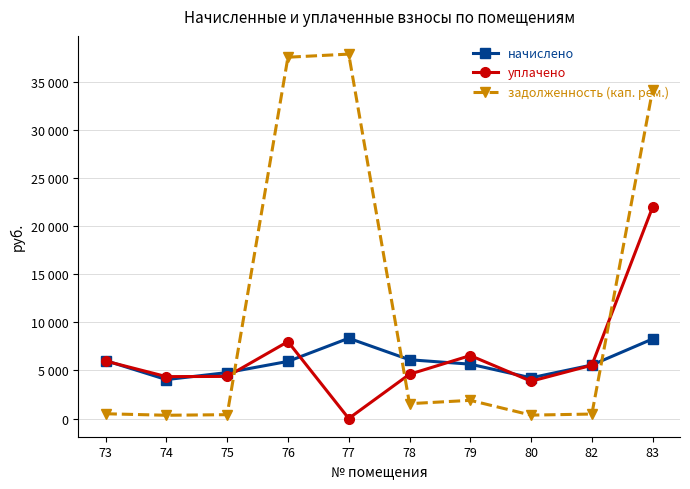

List the series in order of their peak value, lowest first.

начислено, уплачено, задолженность (кап. рем.)